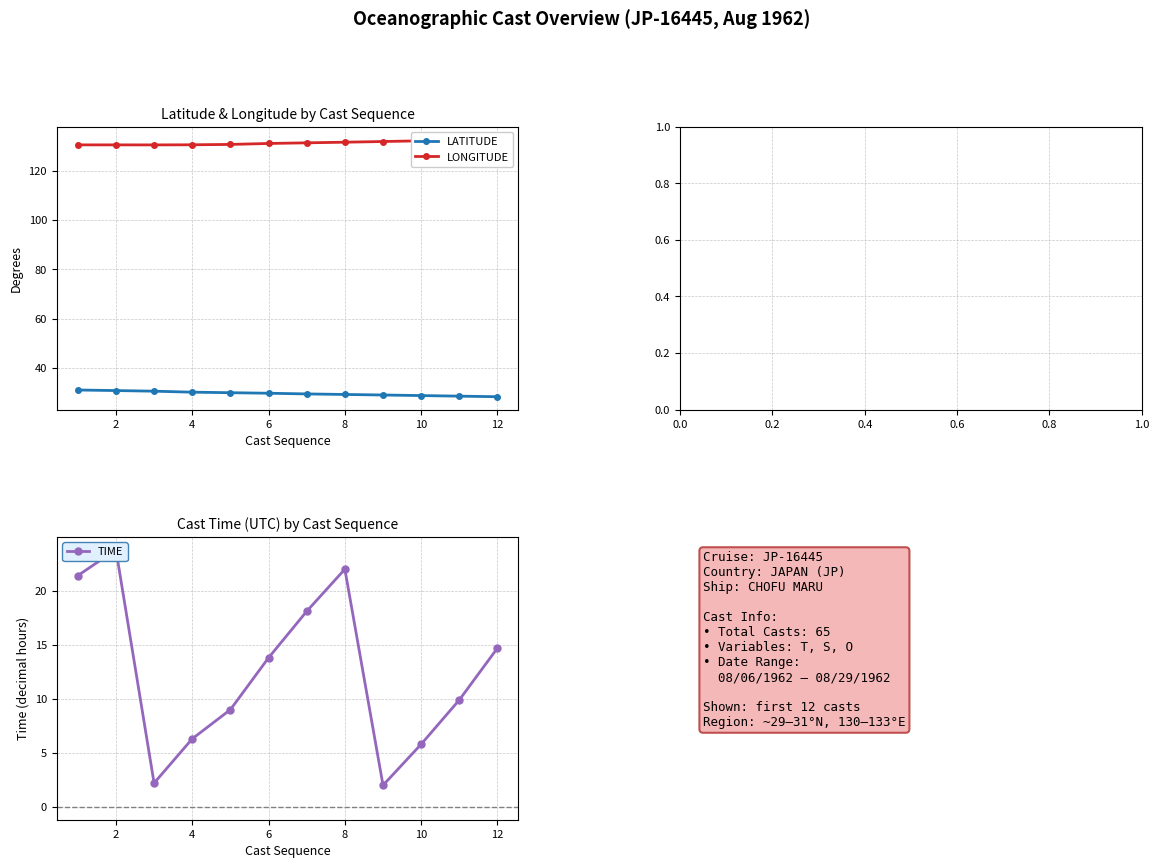

The LATITUDE series shows 29.7 at 6. True or false?

True